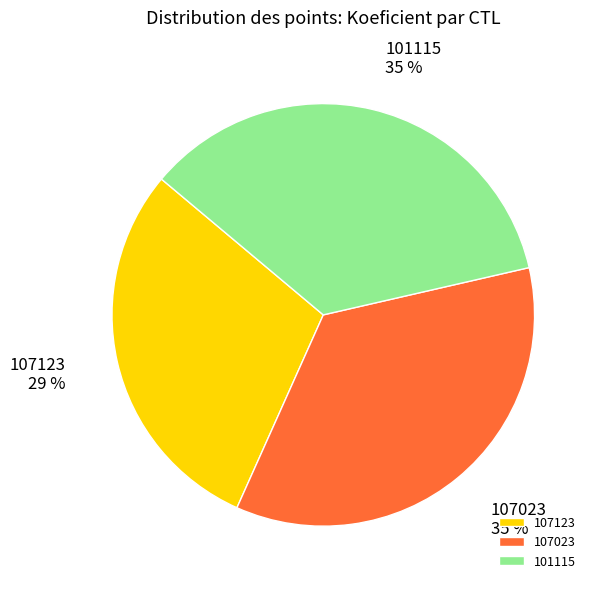

Is it true that 101115 is 35% of the pie?

True